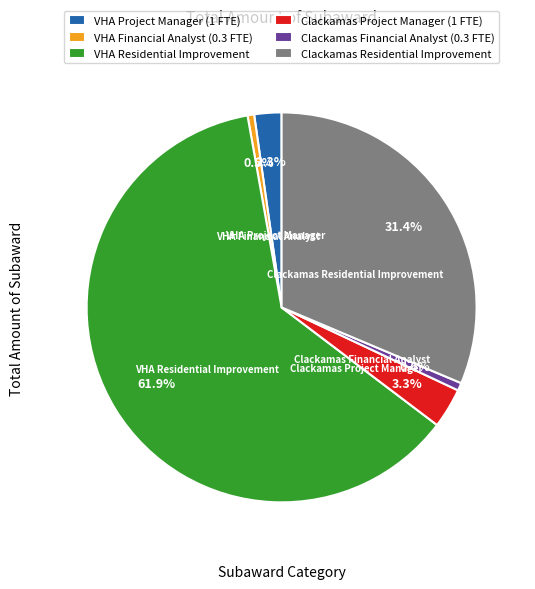

To the nearest percent, what portion does Clackamas Project Manager (1 FTE) represent?

3%